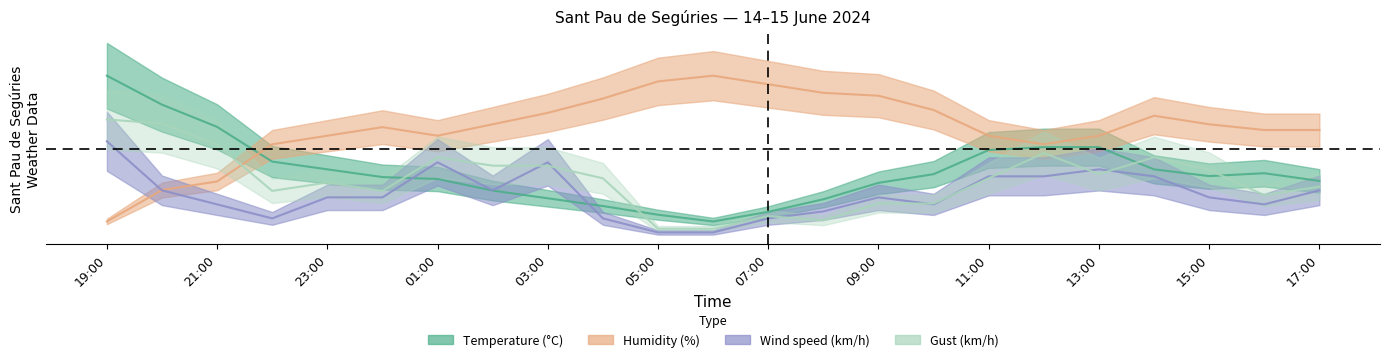

Where is Temperature (°C) nearest to the value 25?

11:00